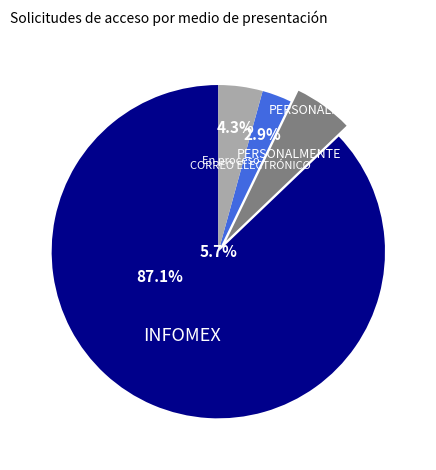

Which slice is the largest?

INFOMEX